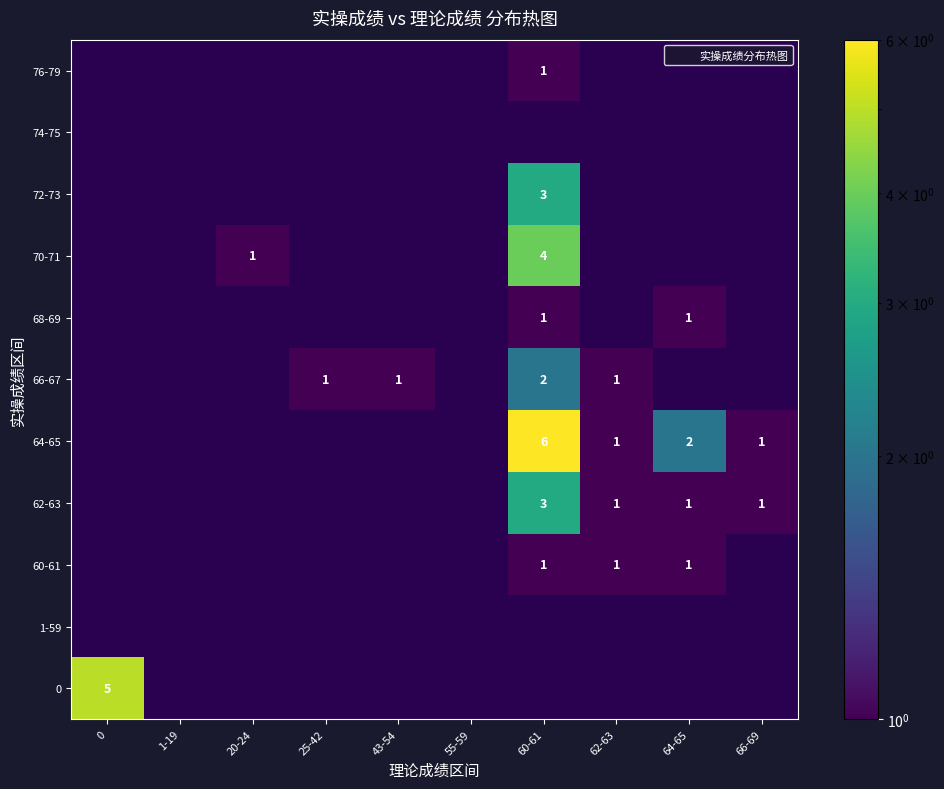

At which category is the sum across all series the highest?

60-61